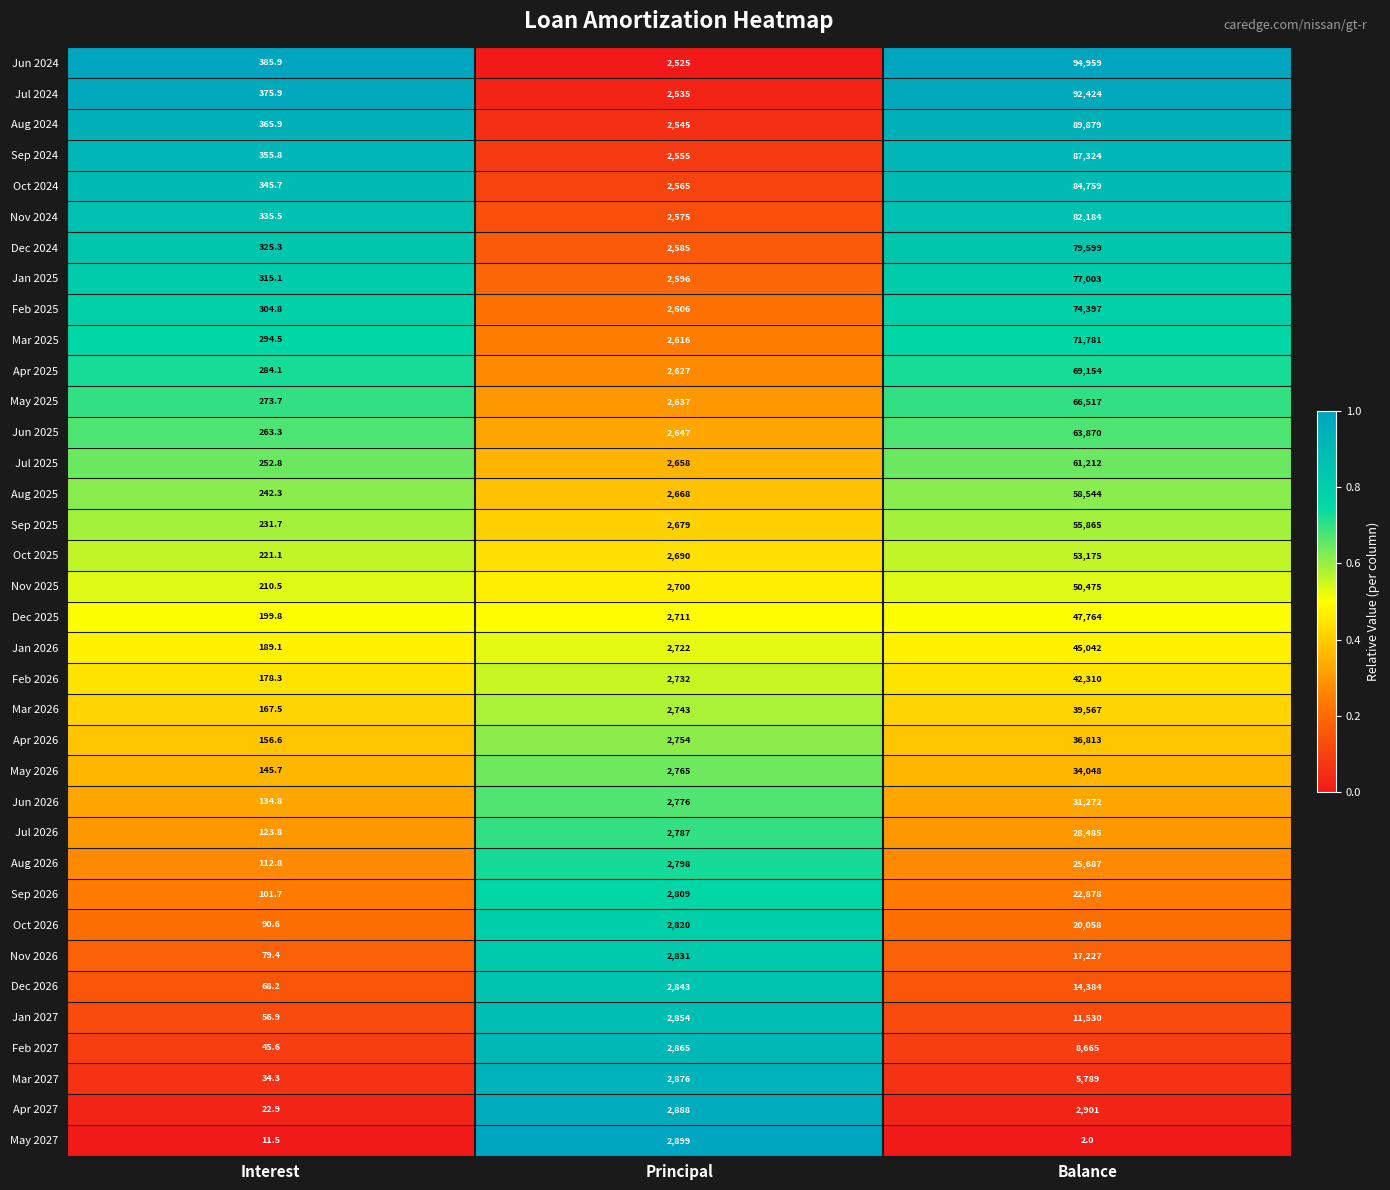

Which series has the largest range (max minus min)?

Jun 2024